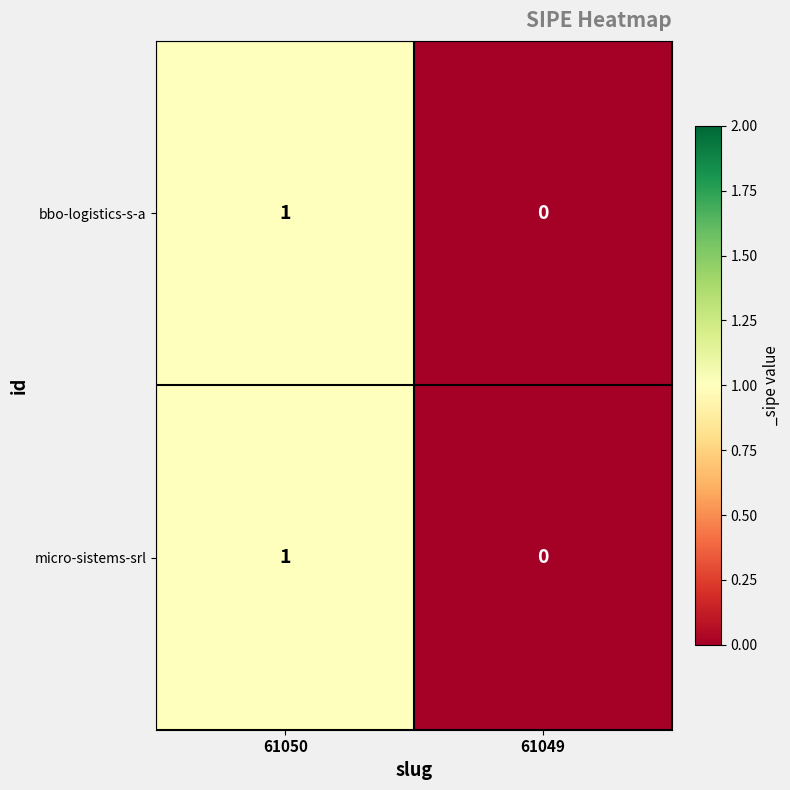

Reading left to right, transcribe all the data shown in this chart.

bbo-logistics-s-a: 1	0
micro-sistems-srl: 1	0